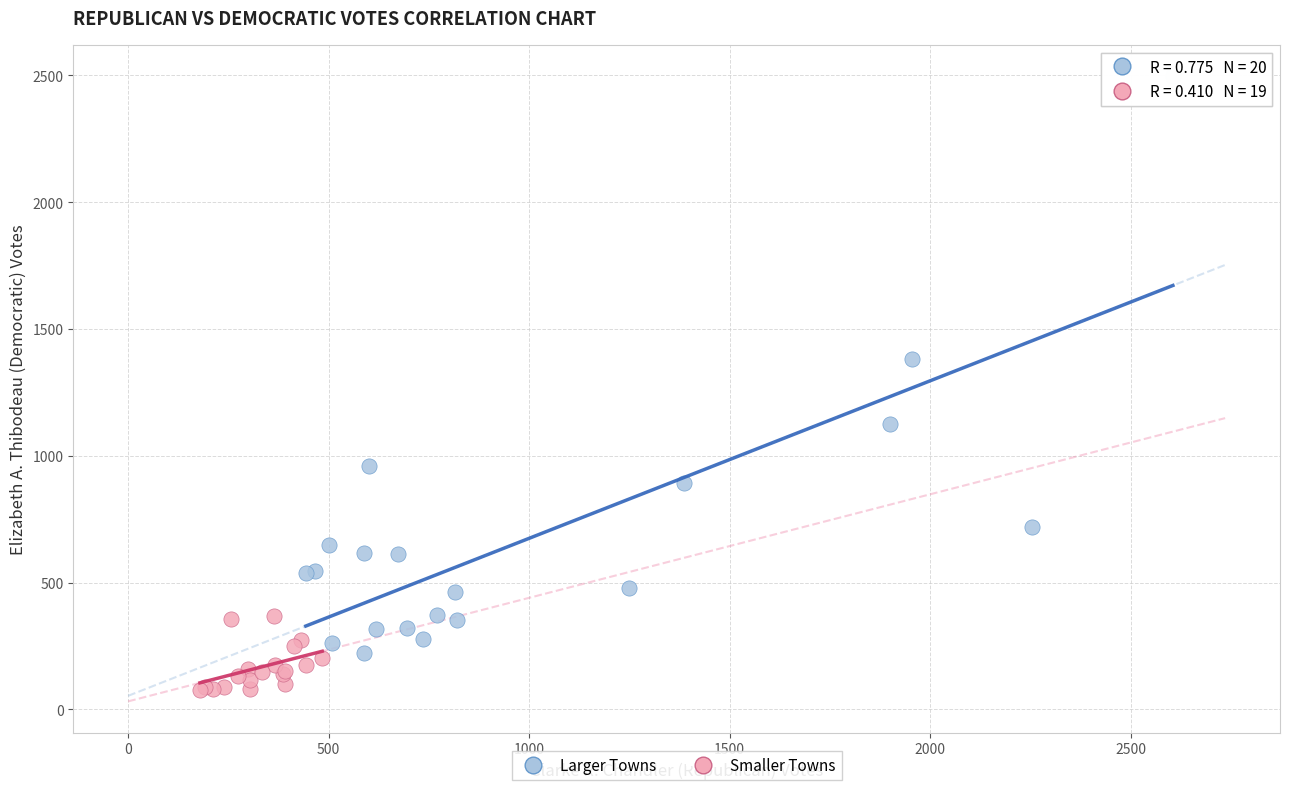

Which series has the widest spread of Y values?

Larger Towns